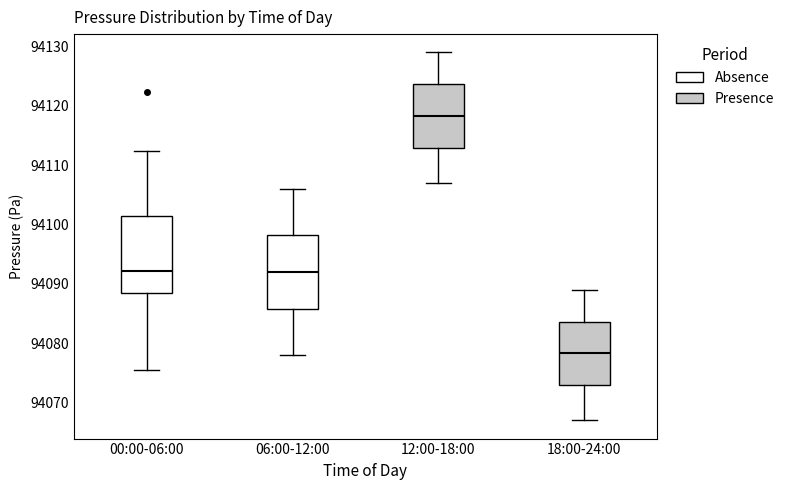

Which box's median line is the lowest?

18:00-24:00